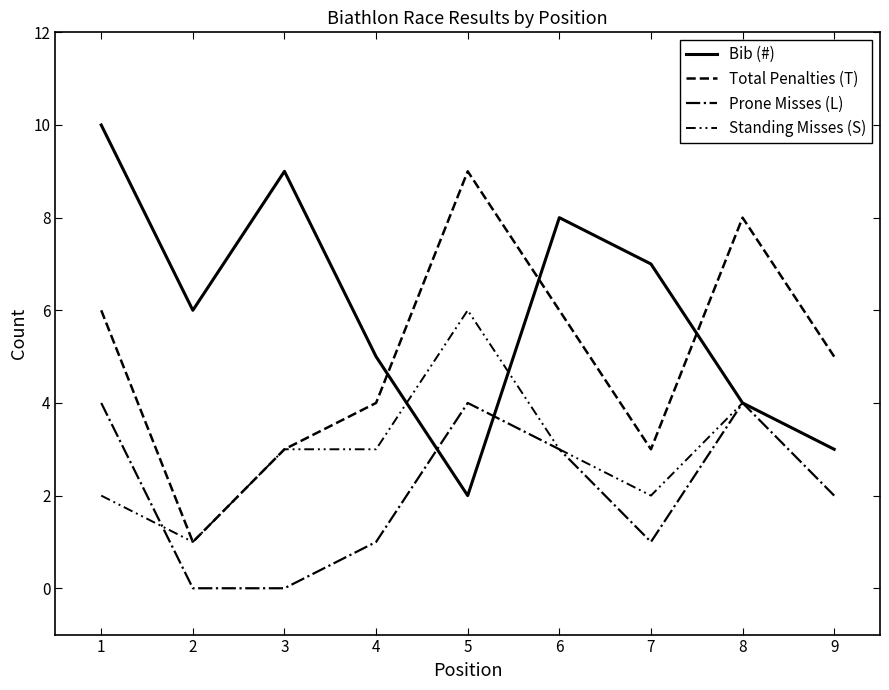

Between 3 and 8, which series saw the biggest shift?

Bib (#)